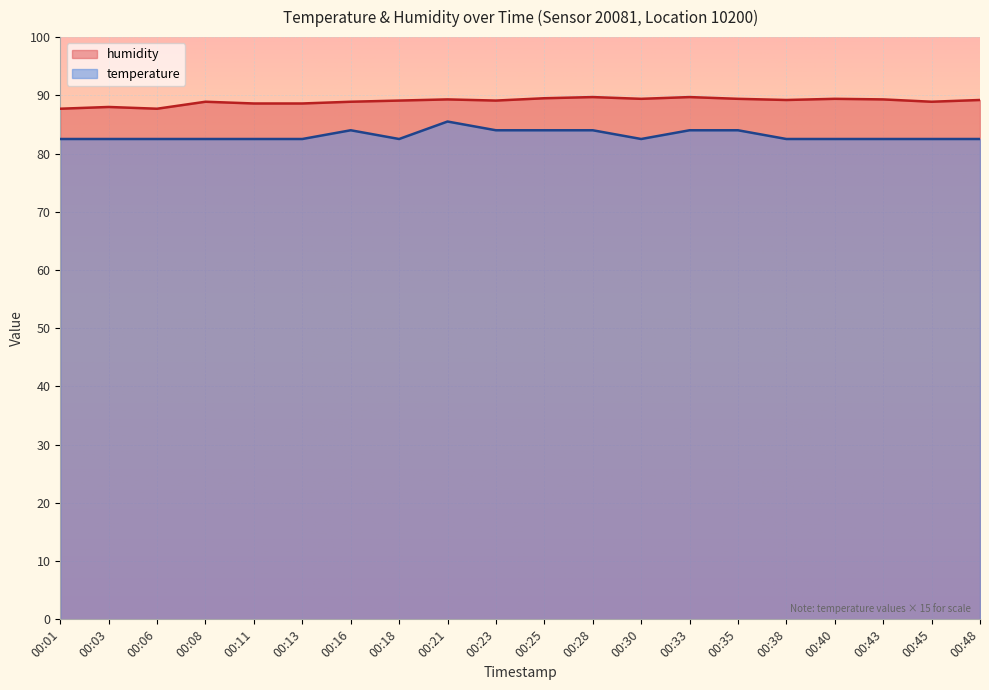

Where is the first local minimum for humidity?

00:06